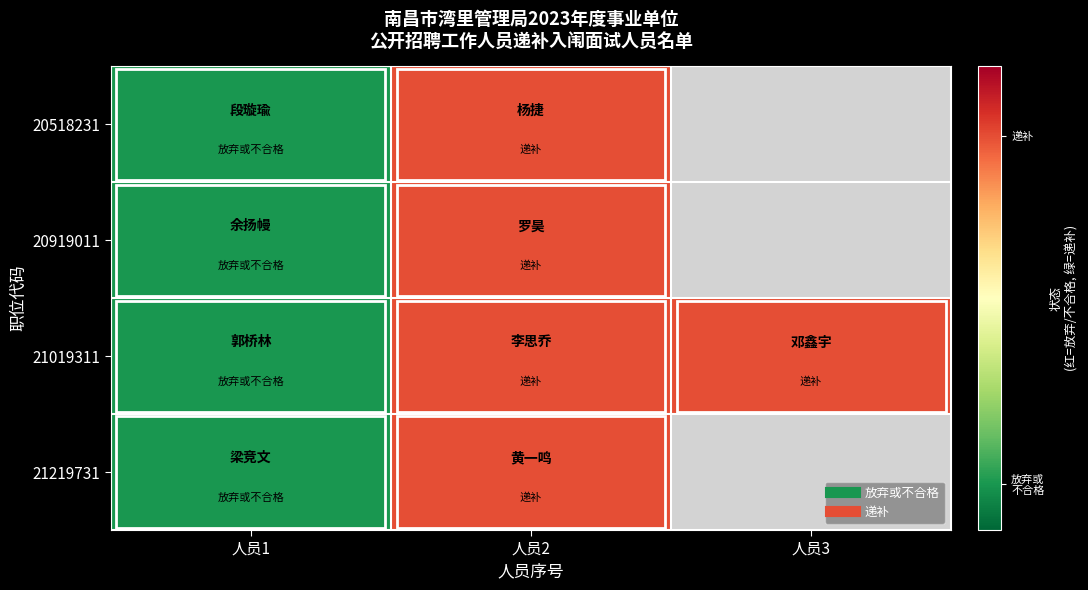

Rank the series by their average value, from highest to lowest.

20518231, 20919011, 21019311, 21219731